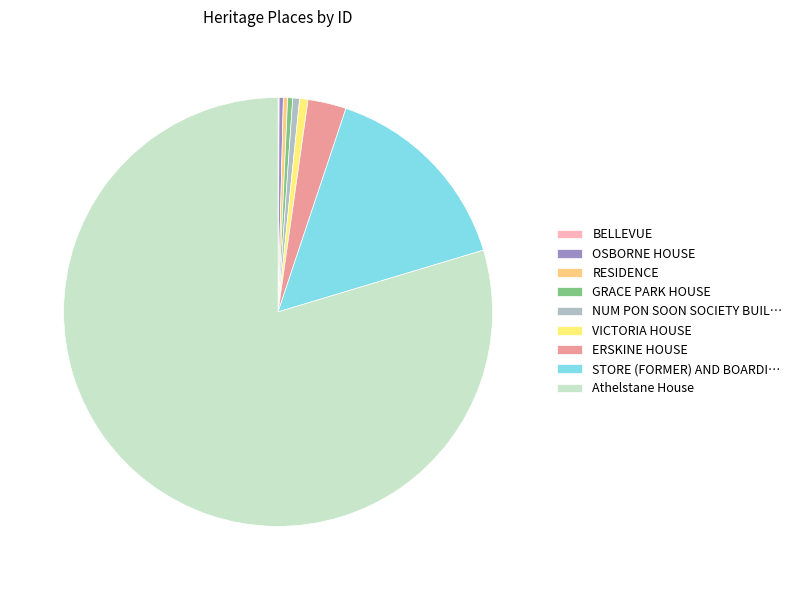

Which slice represents more than half of the pie?

Athelstane House